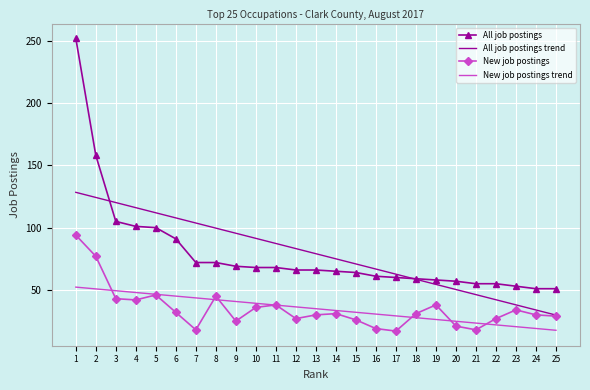

What is the approximate value of New job postings at 24?

30.0